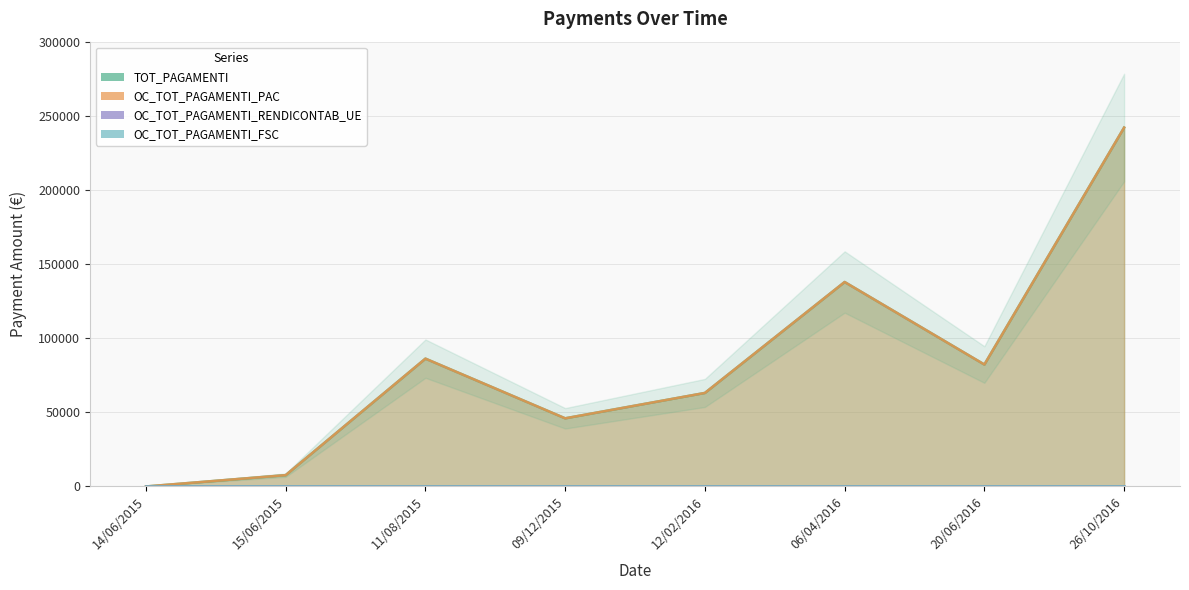

What position from the right is 11/08/2015?

6